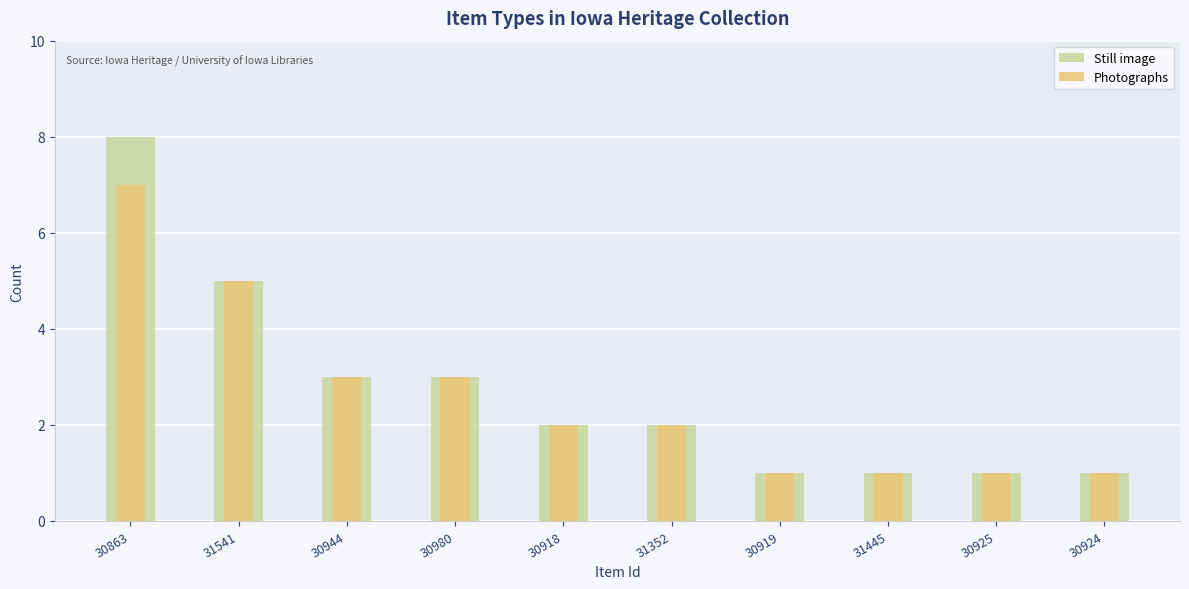

How many data points does each series have?

10